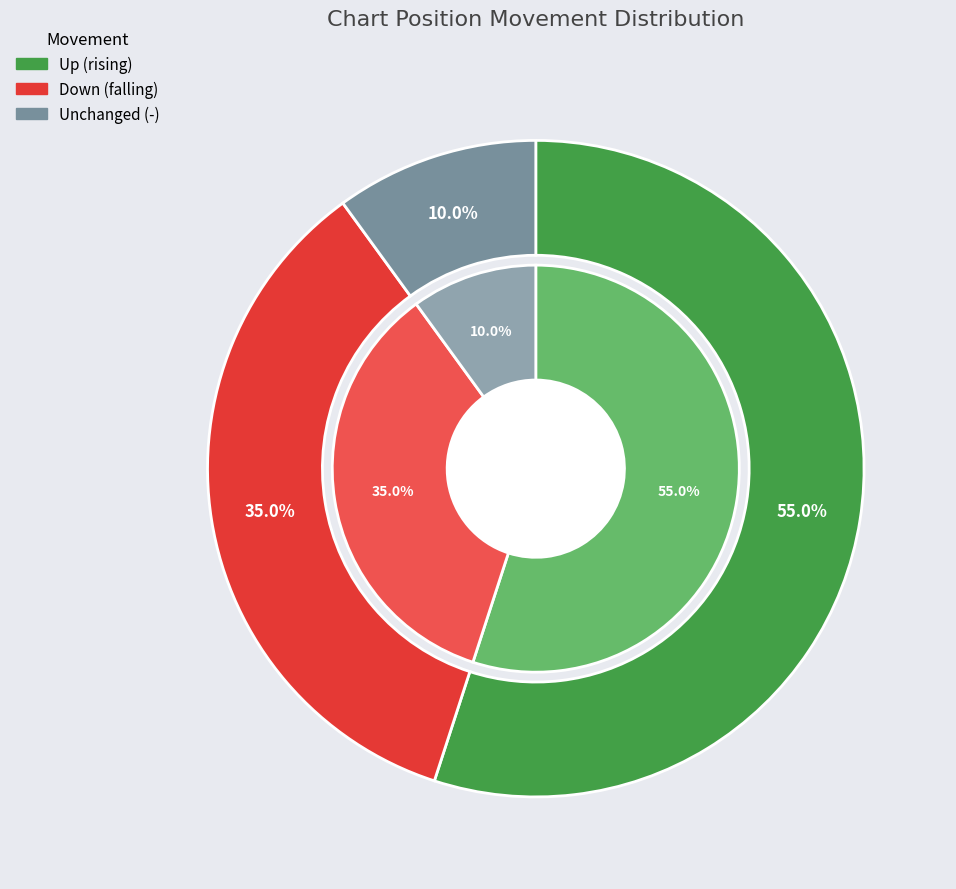

Is it true that down is 40% of the pie?

False